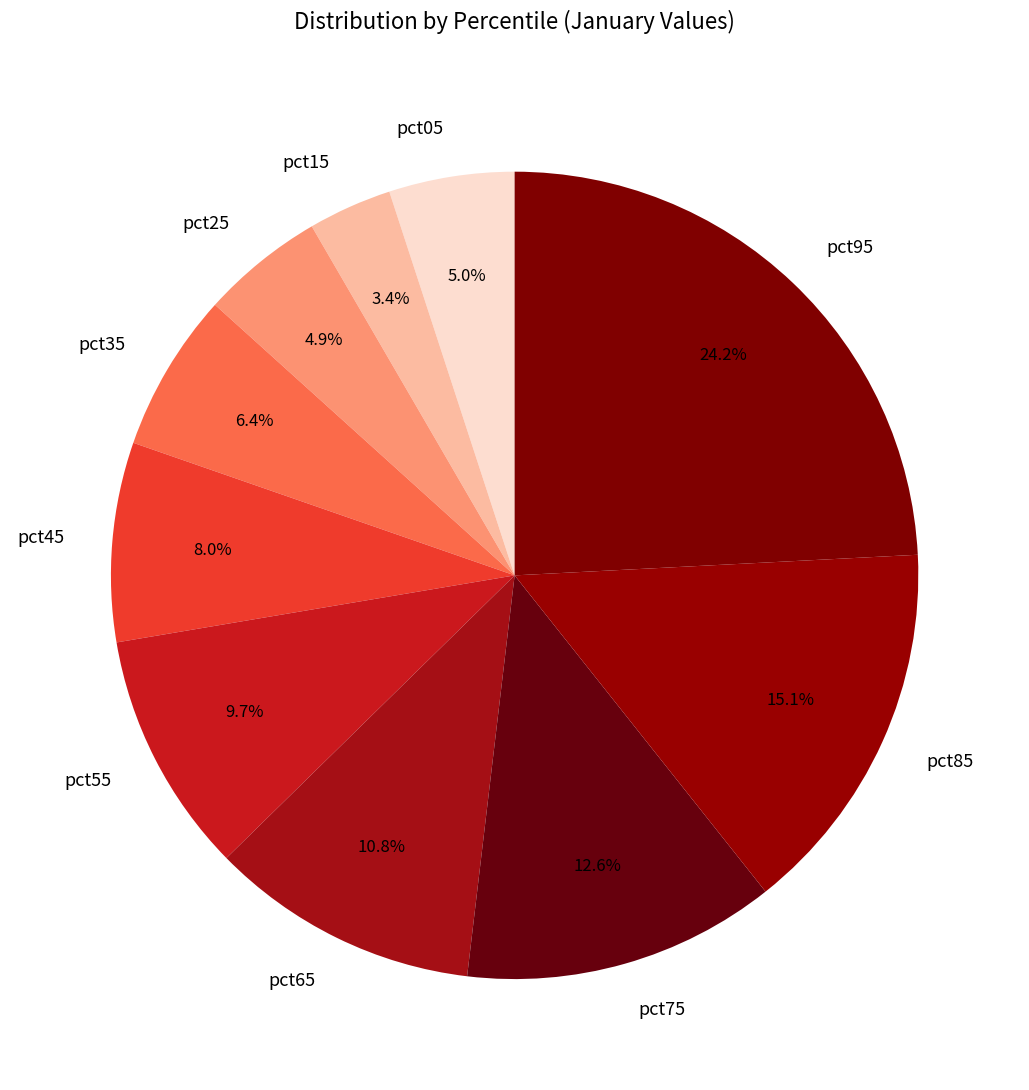

To the nearest percent, what percentage of the pie is pct75?

13%